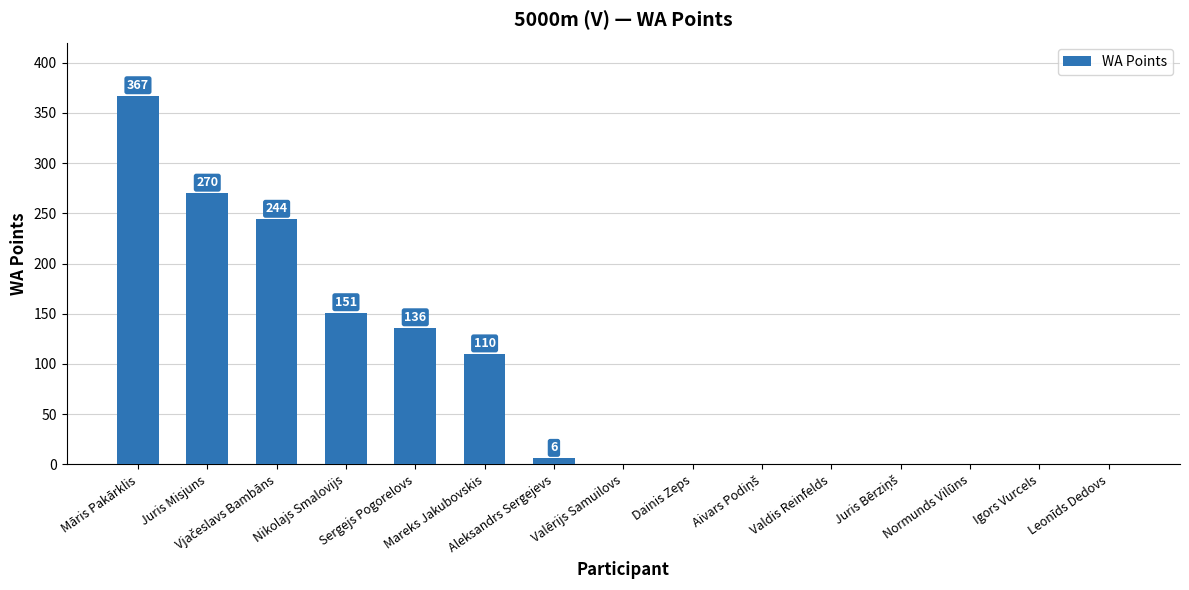

What is the greatest value displayed?

367